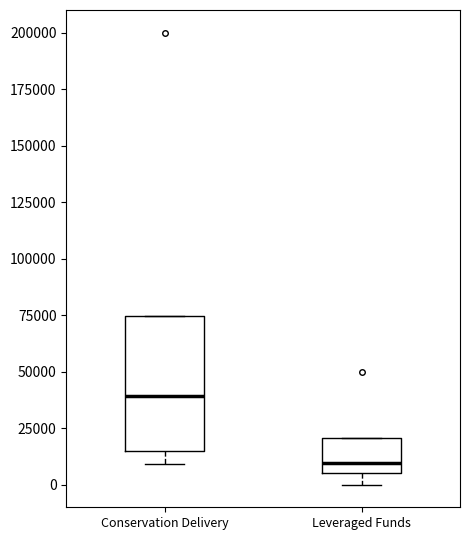

Which box is the tallest, from its lower edge to its upper edge?

Conservation Delivery